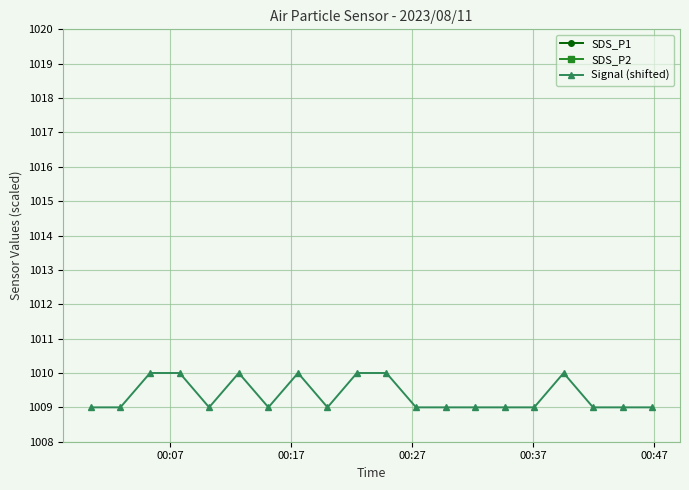

What is the value of the Signal (shifted) point at the 6th from the left?

1010